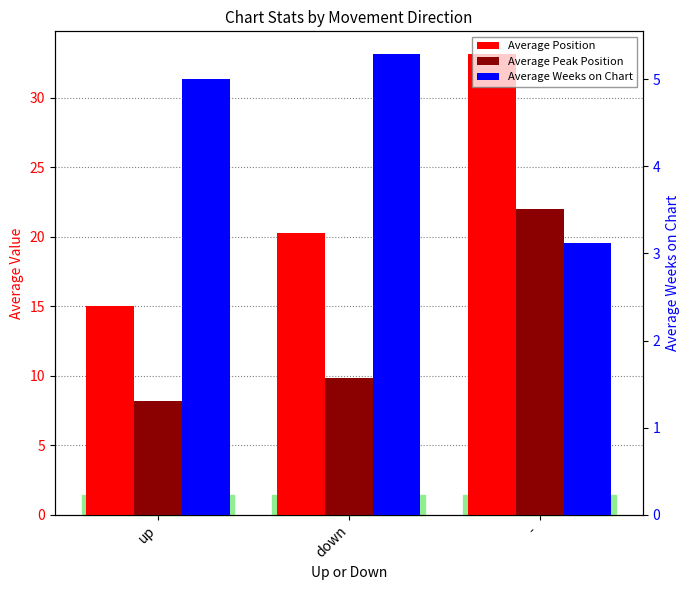

How many bars are there in each group?

3